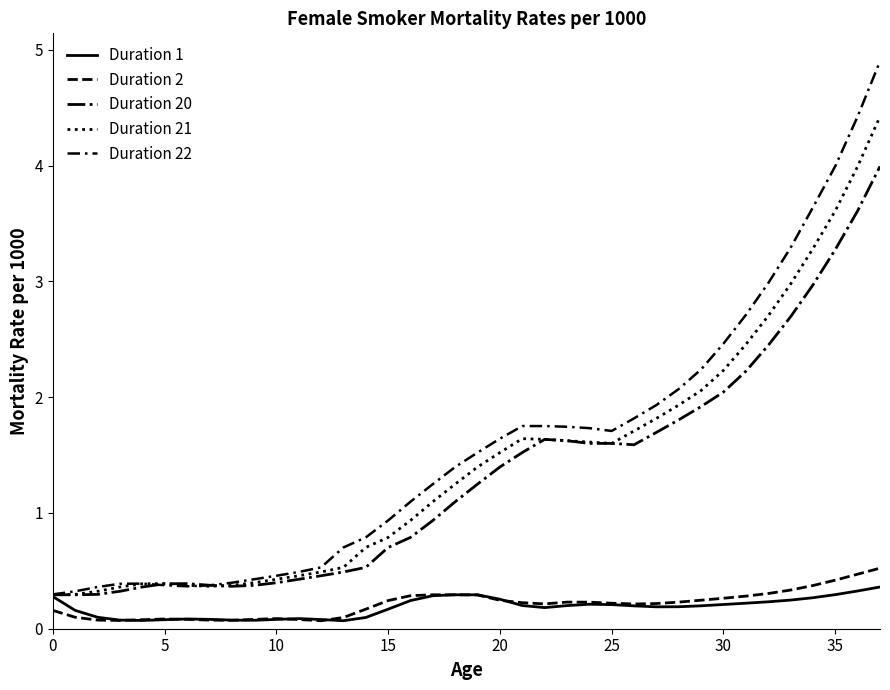

How many categories are shown in the chart?

38